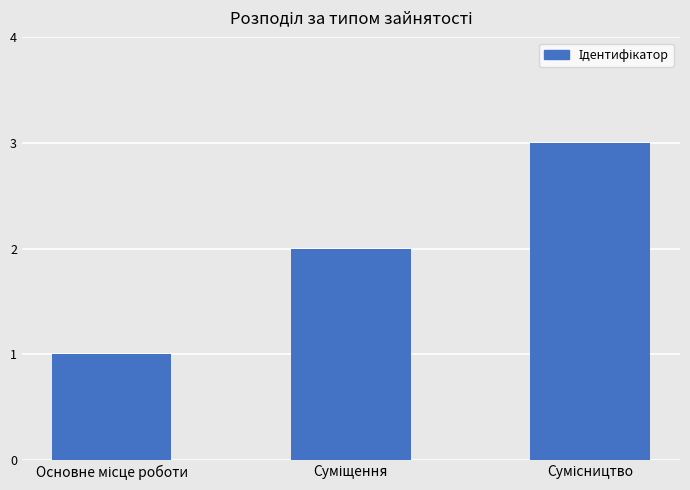

Count the number of categories in the chart.

3